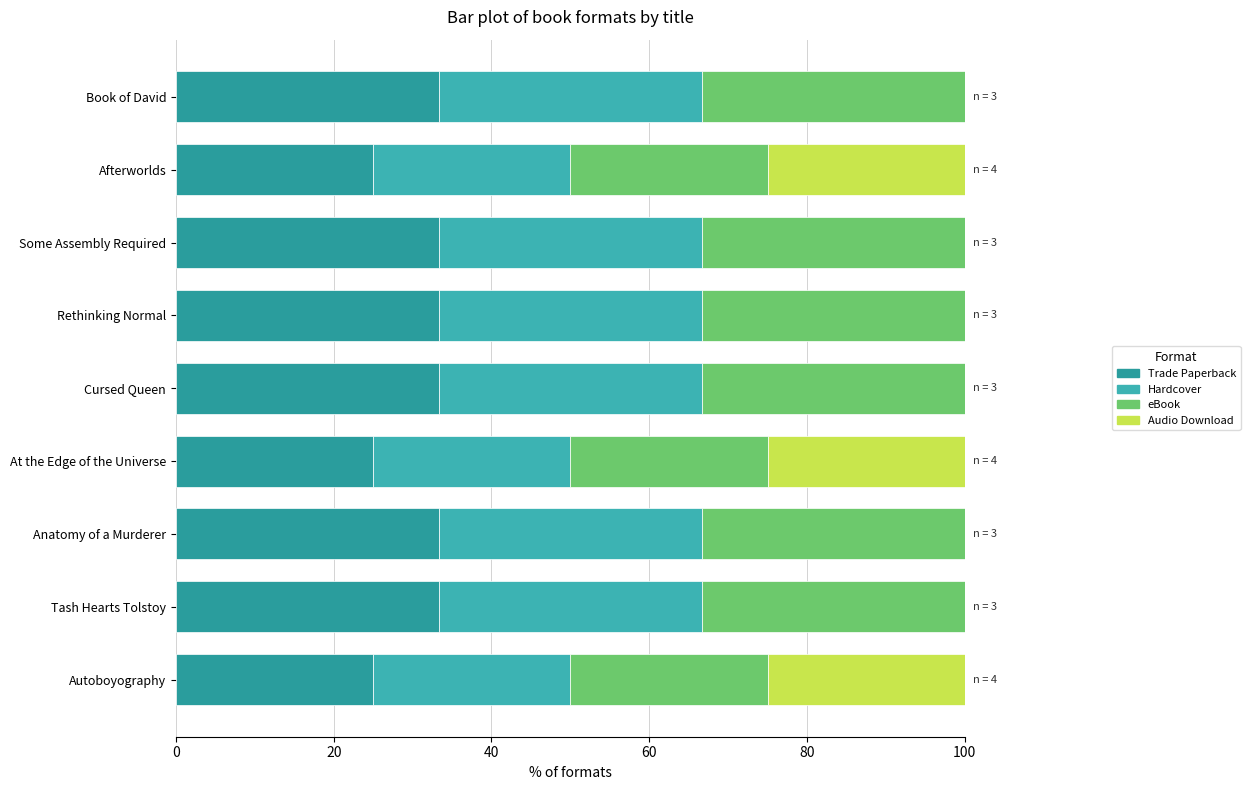

Count the number of categories in the chart.

9